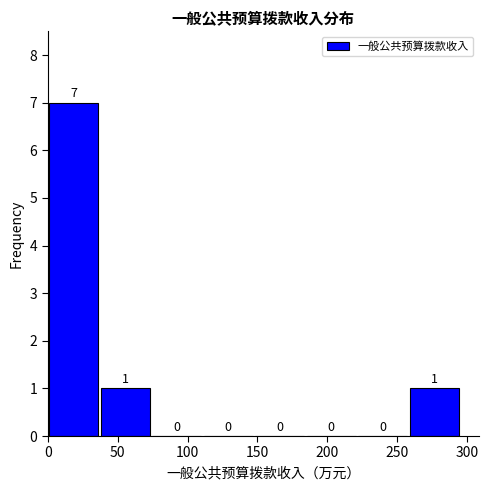

Reading left to right, transcribe this chart: for each bar, give the range it covers on the x-axis and its height. The bar edges are not printed on the chart, so give them approximately, as read against the axis.

0 to 40: 7
40 to 75: 1
75 to 110: 0
110 to 150: 0
150 to 185: 0
185 to 220: 0
220 to 260: 0
260 to 295: 1